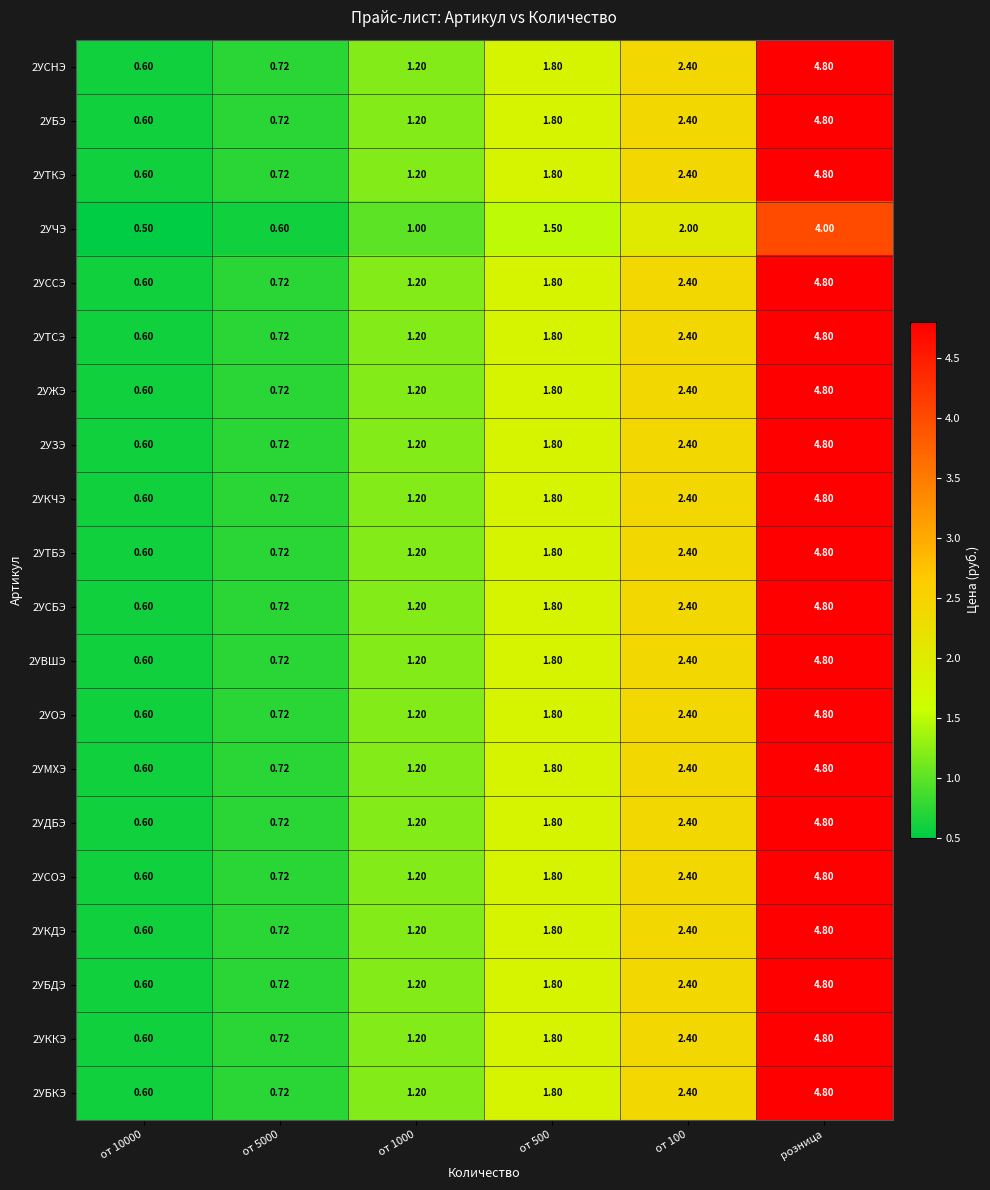

At which category is the sum across all series the highest?

розница